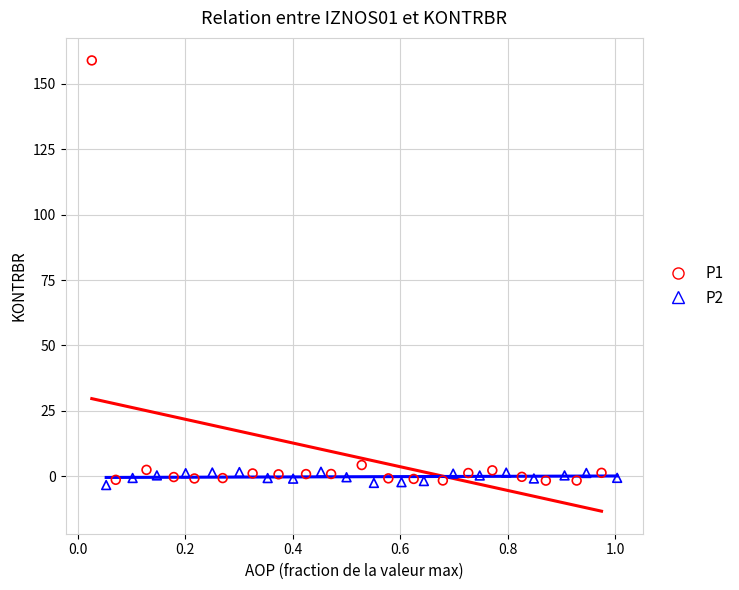

Which series has the largest Y range (max minus min)?

P1